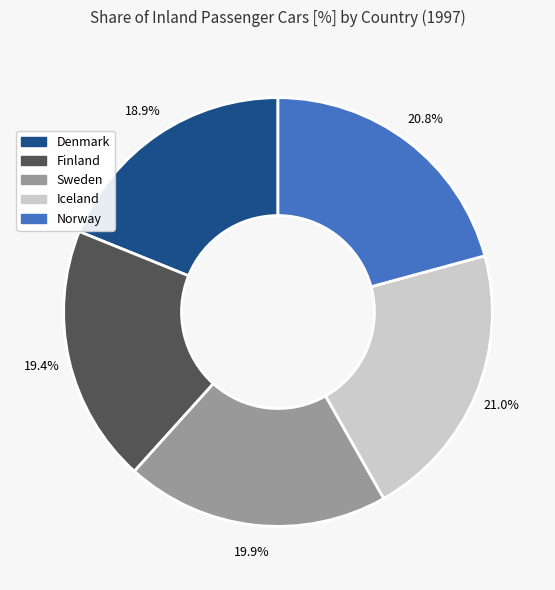

What is the ratio of the value at Sweden to the value at Denmark?

1.1